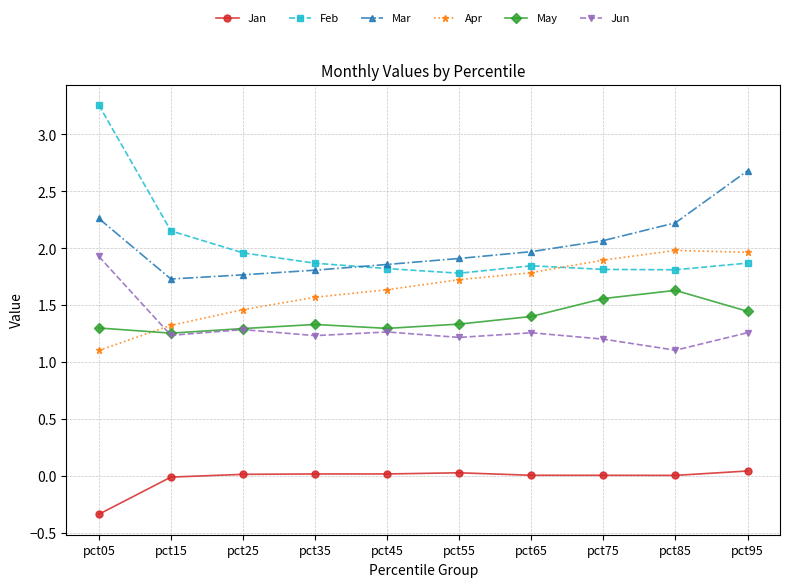

Which label corresponds to the smallest value in the chart?

pct05